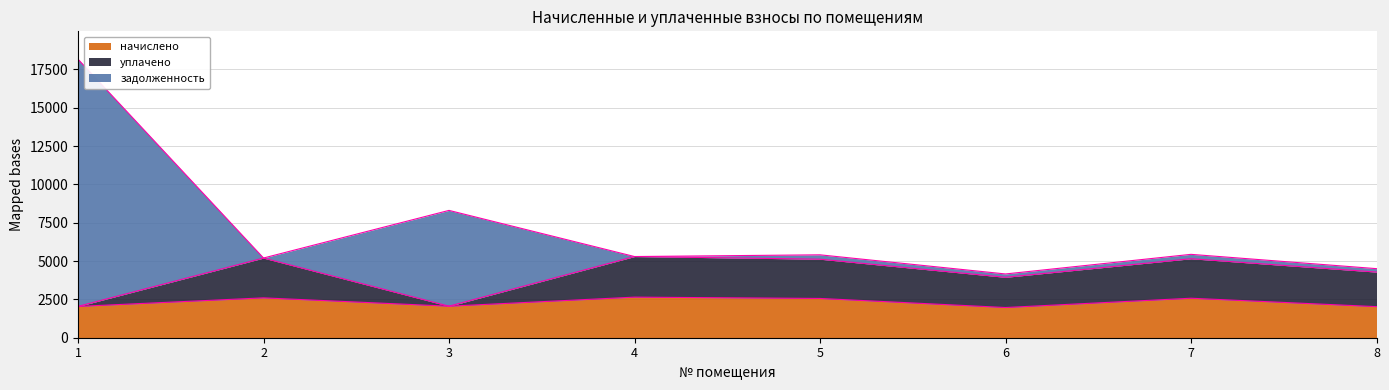

Which series has the largest total across all categories?

задолженность